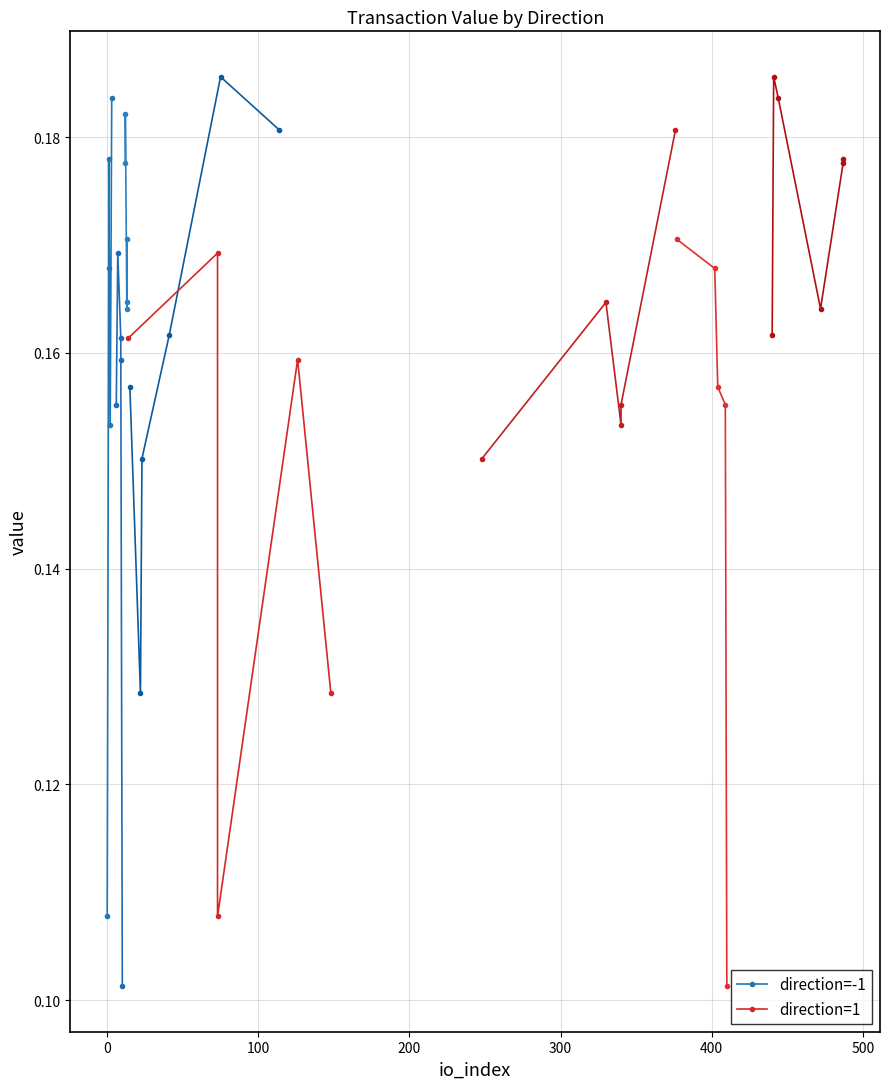

Between −100 and 0, which series saw the biggest shift?

direction=-1